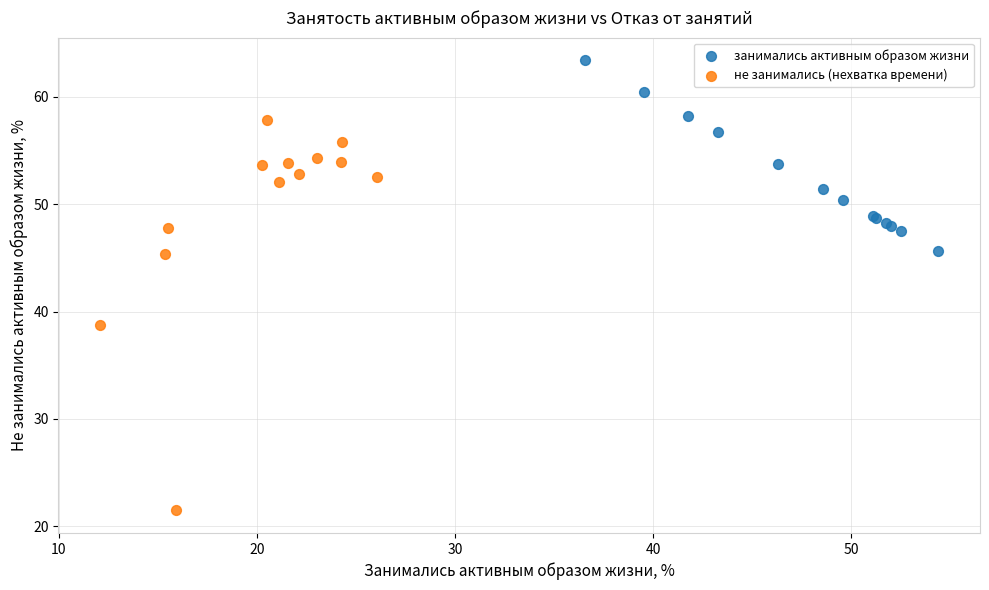

Which series has the widest spread of Y values?

не занимались (нехватка времени)